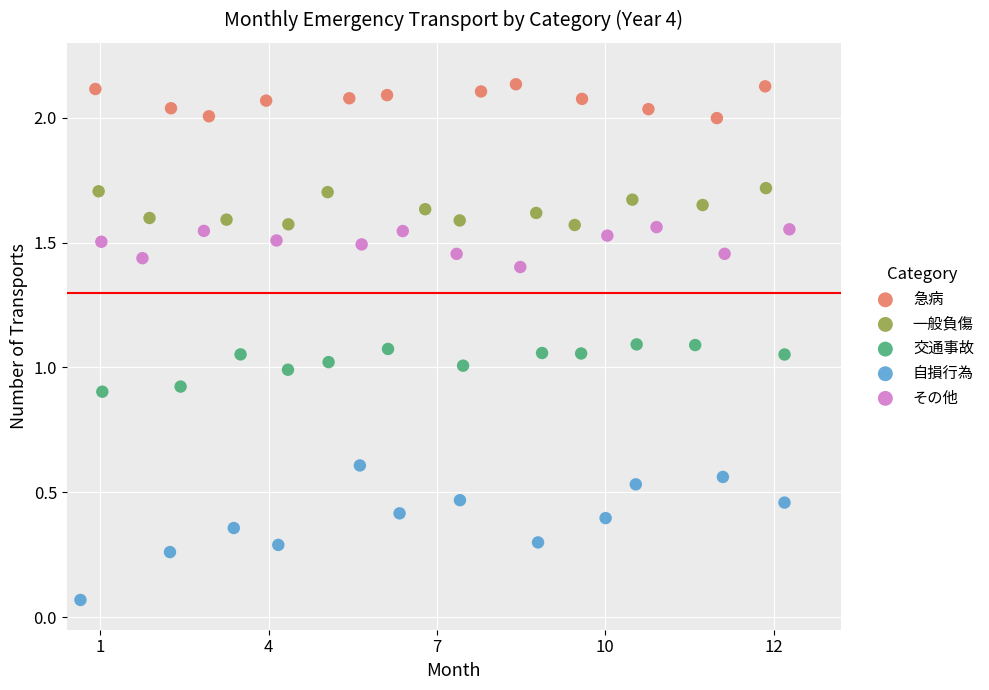

Which series contains the lowest Y value?

自損行為